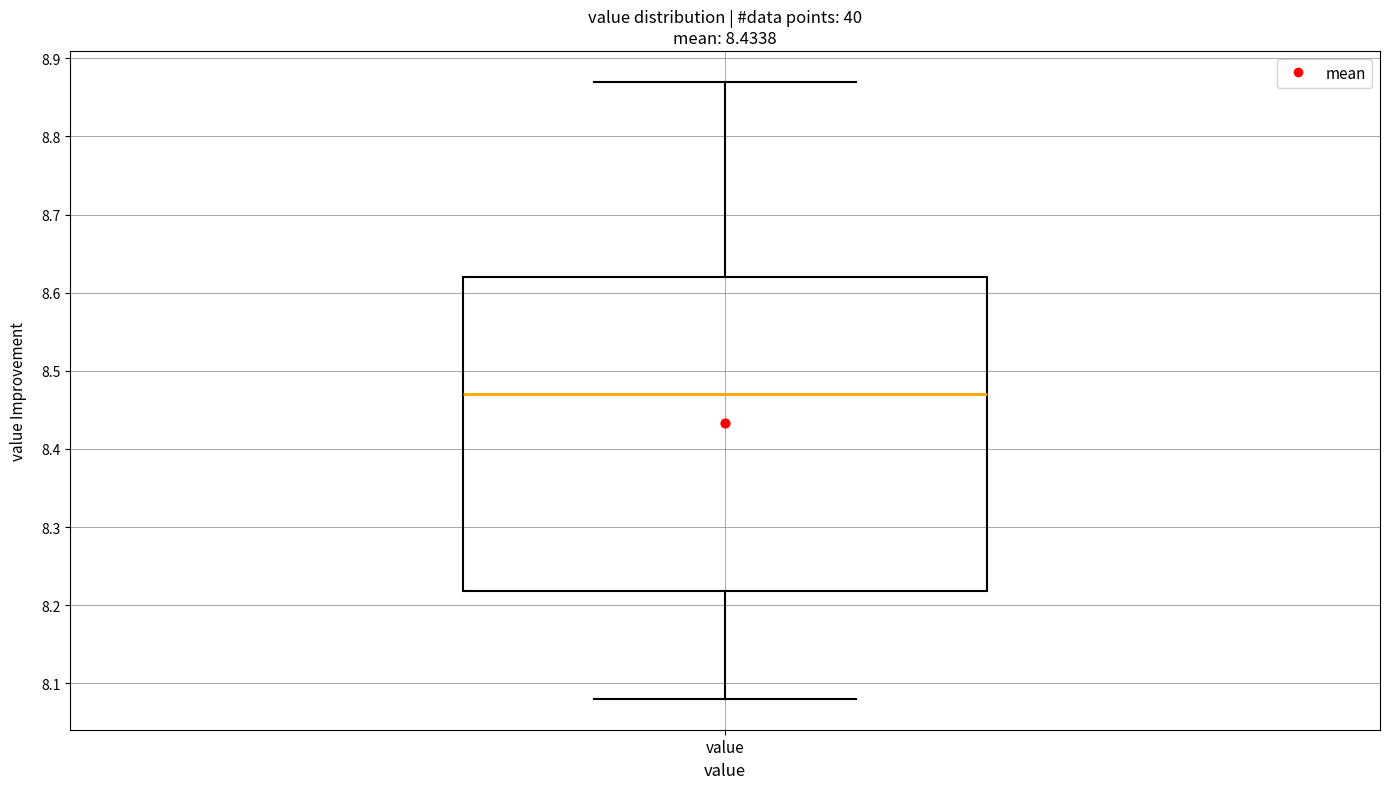

Where does the upper whisker of the box for value end on the y-axis? The values are not printed on the chart, so give them approximately, as read against the axis.

8.87